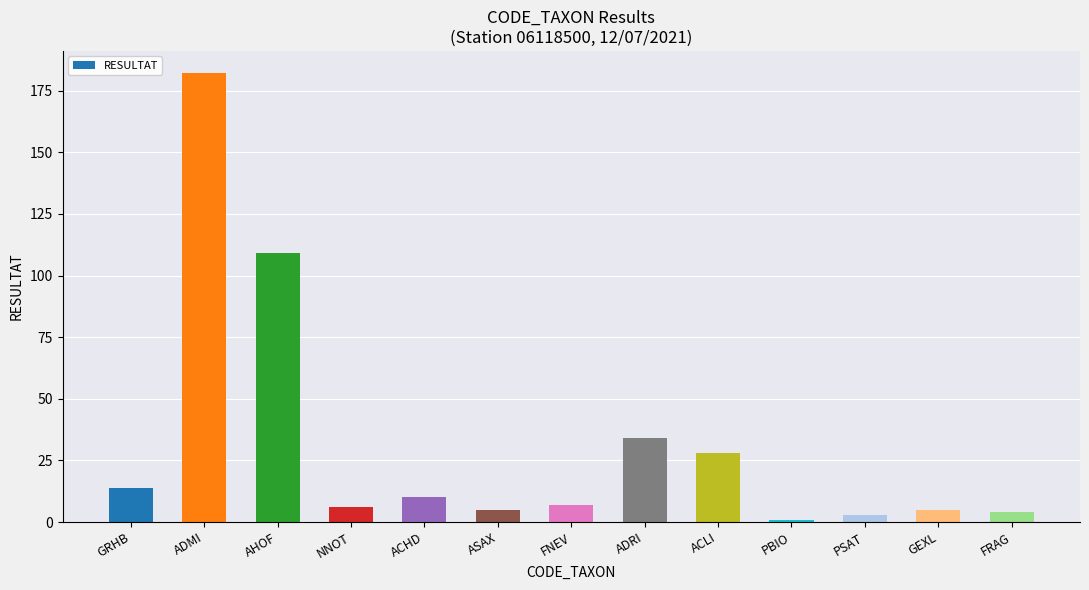

Reading right to left, transcribe all the data shown in this chart.

FRAG=4	GEXL=5	PSAT=3	PBIO=1	ACLI=28	ADRI=34	FNEV=7	ASAX=5	ACHD=10	NNOT=6	AHOF=109	ADMI=182	GRHB=14